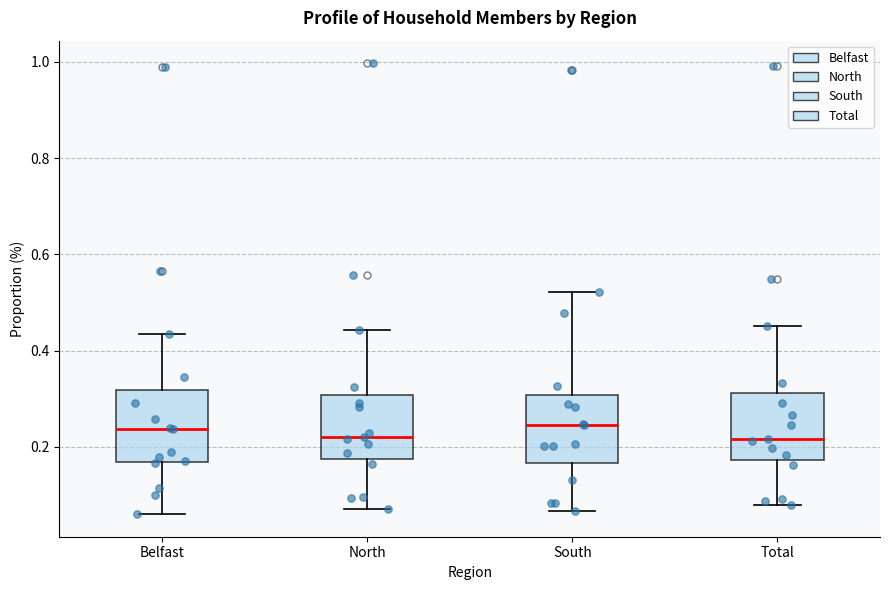

Reading left to right, transcribe this box plot: for each box, give where its median line is, the range the box spans, and where its two whiskers end, as read against the y-axis. The values are not printed on the chart, so give them approximately, as read against the axis.

Belfast: median 0.24, box 0.16 to 0.32, whiskers 0.06 to 0.44
North: median 0.22, box 0.18 to 0.30, whiskers 0.08 to 0.44
South: median 0.24, box 0.16 to 0.30, whiskers 0.06 to 0.52
Total: median 0.22, box 0.18 to 0.32, whiskers 0.08 to 0.46